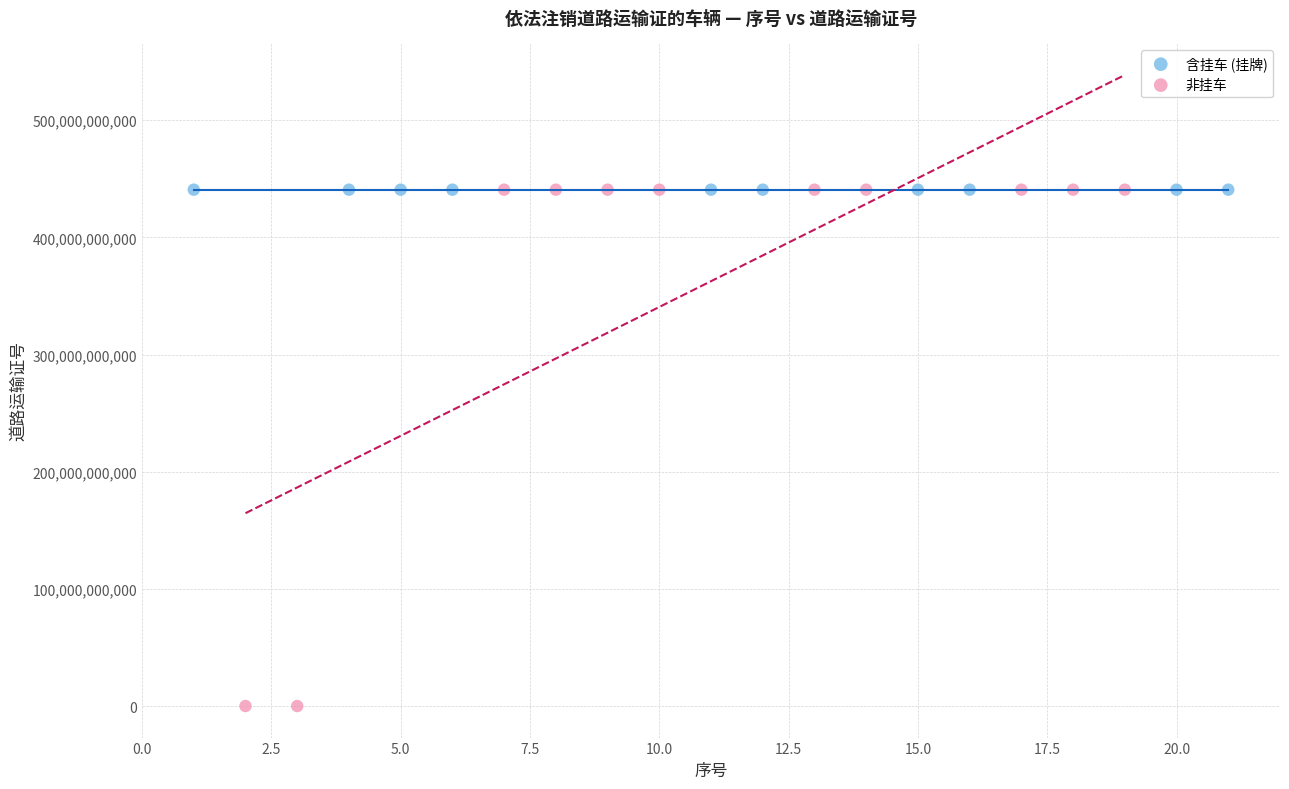

Which series has the widest spread of Y values?

非挂车